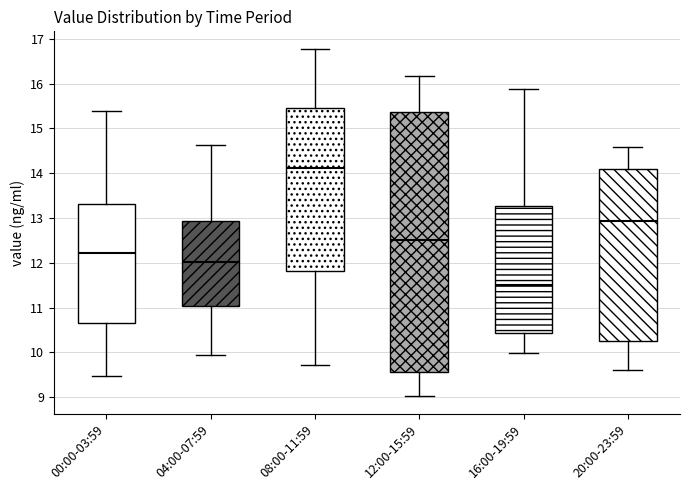

Which box's median line is the highest?

08:00-11:59